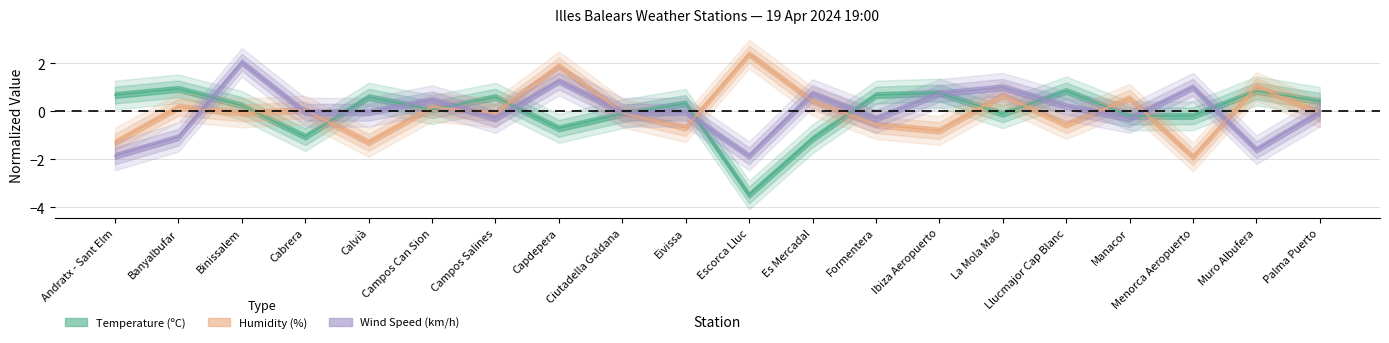

How many negative values does the Temperature (ºC) series have?

8